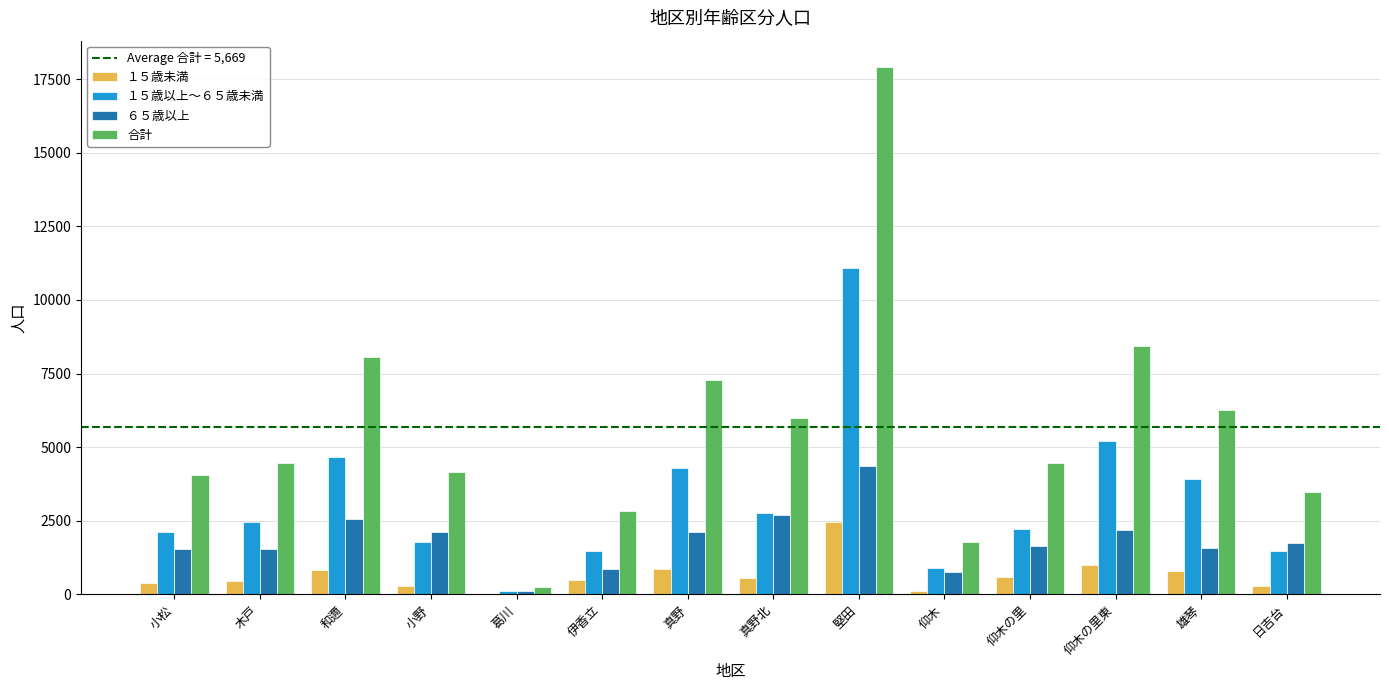

What is the sum of the 合計 values at 雄琴 and 和邇?

14339